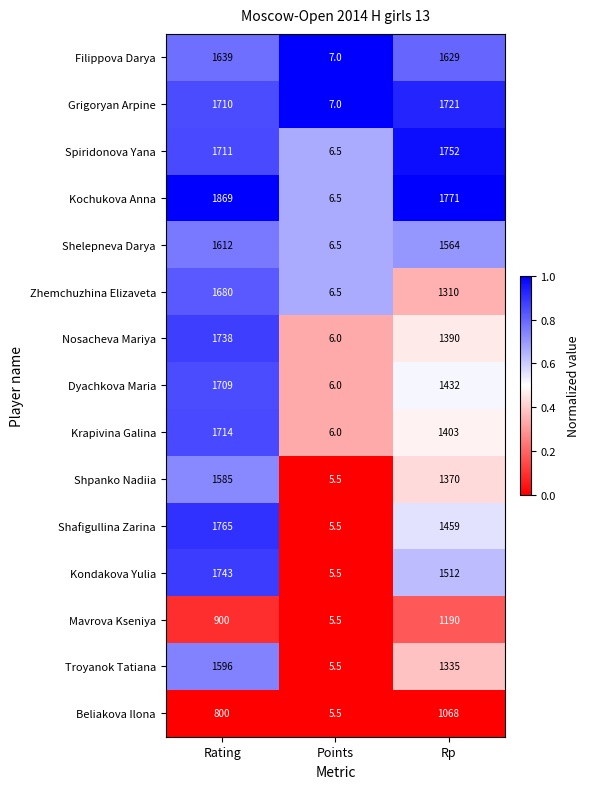

What is the difference between the maximum and minimum values in the Beliakova Ilona series?

1062.5